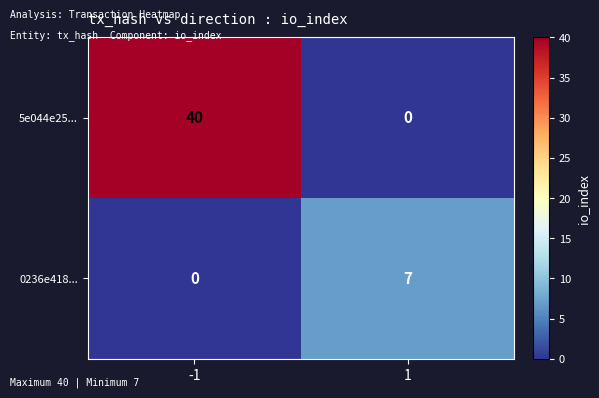

Is it true that 5e044e25... equals 61 at -1?

False